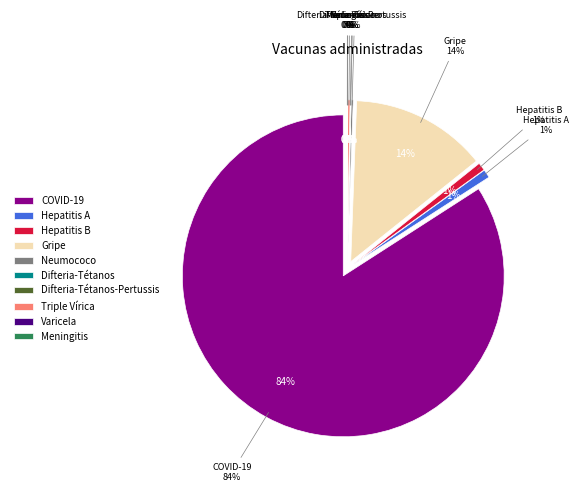

What portion of the pie excludes Varicela?

100.0%